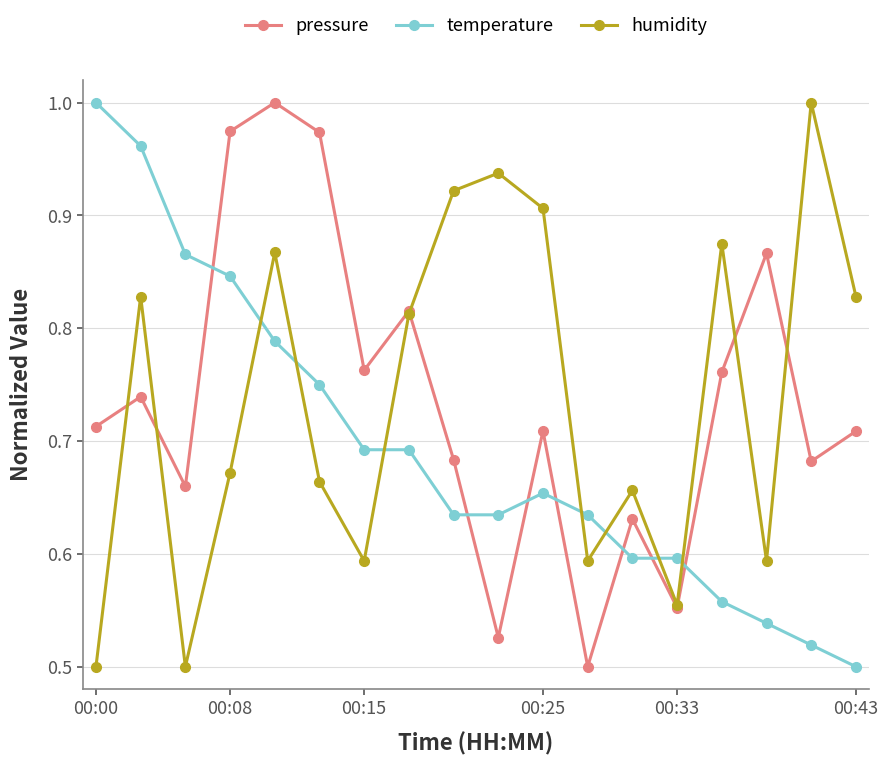

True or false: temperature and humidity intersect in this chart.

True